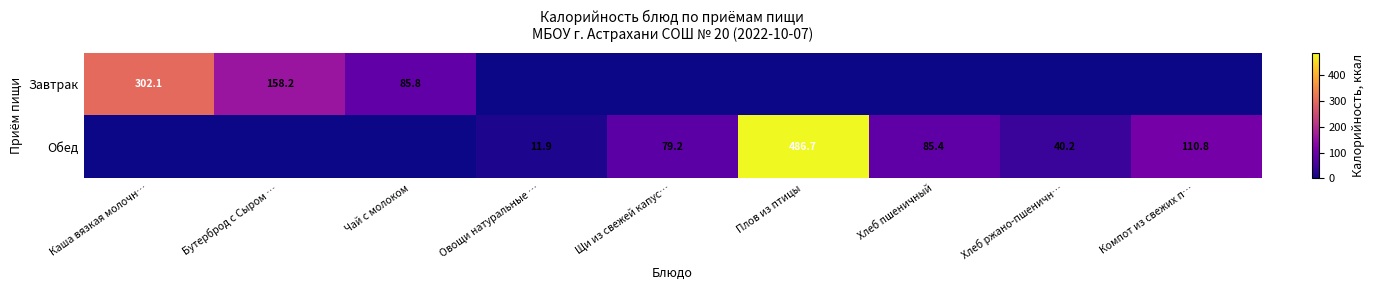

At how many categories does at least one series exceed 313?

1